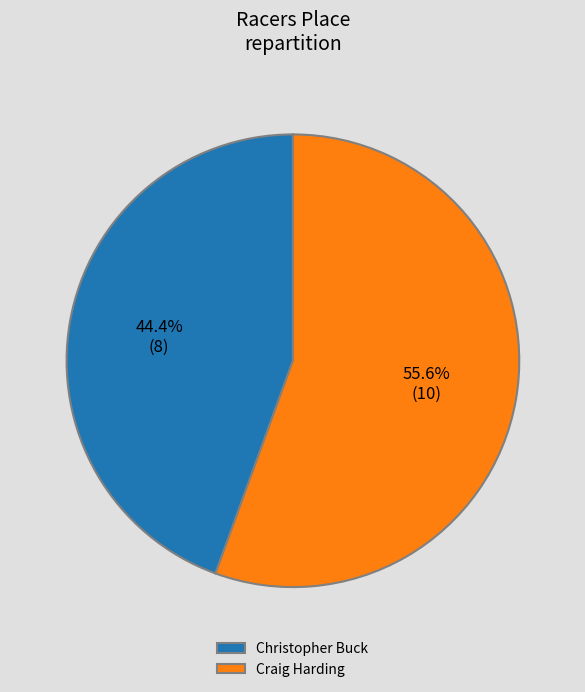

How much of the chart is everything except Christopher Buck?

55.6%